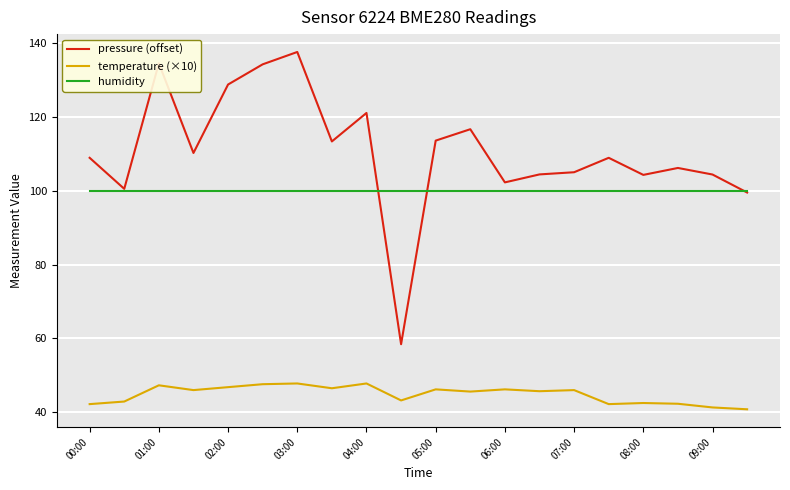

Which series has the widest spread of values?

pressure (offset)